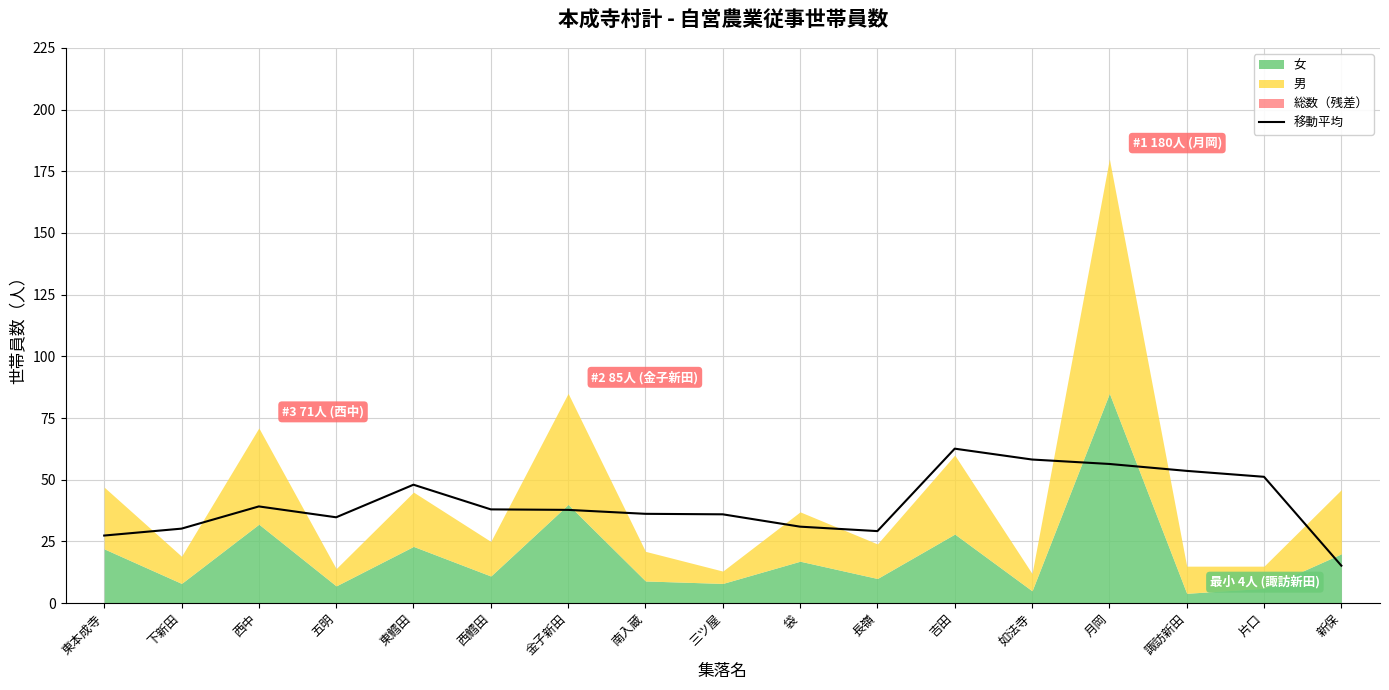

Is it true that the value at 金子新田 is 37.8?

True